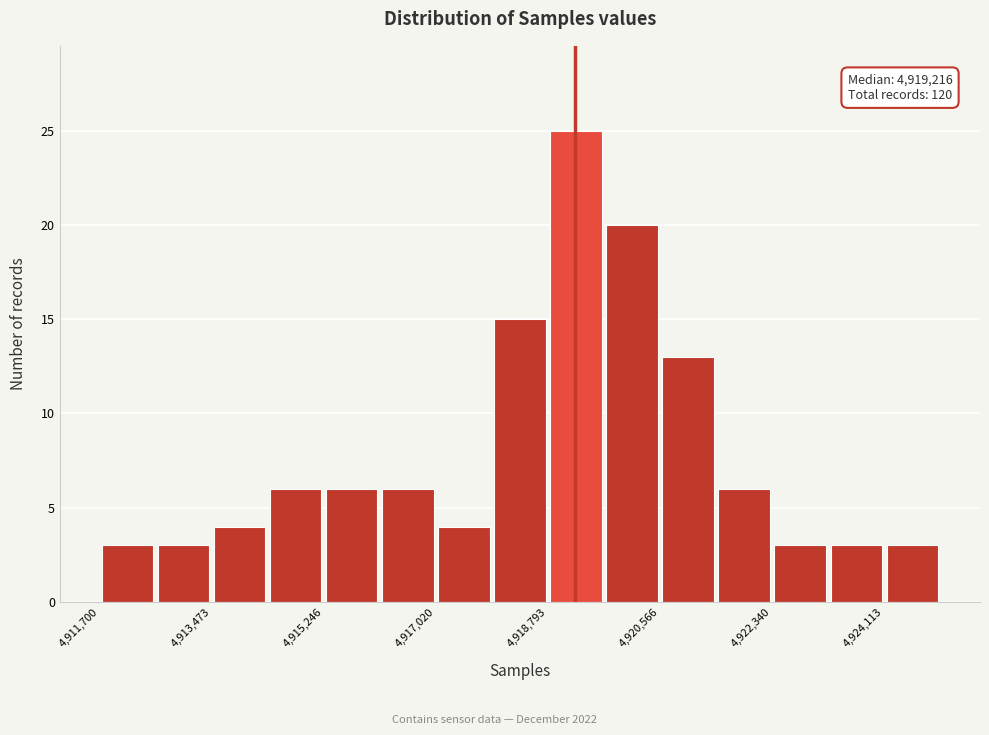

Which range on the x-axis has the tallest bar?

4918800 to 4919600